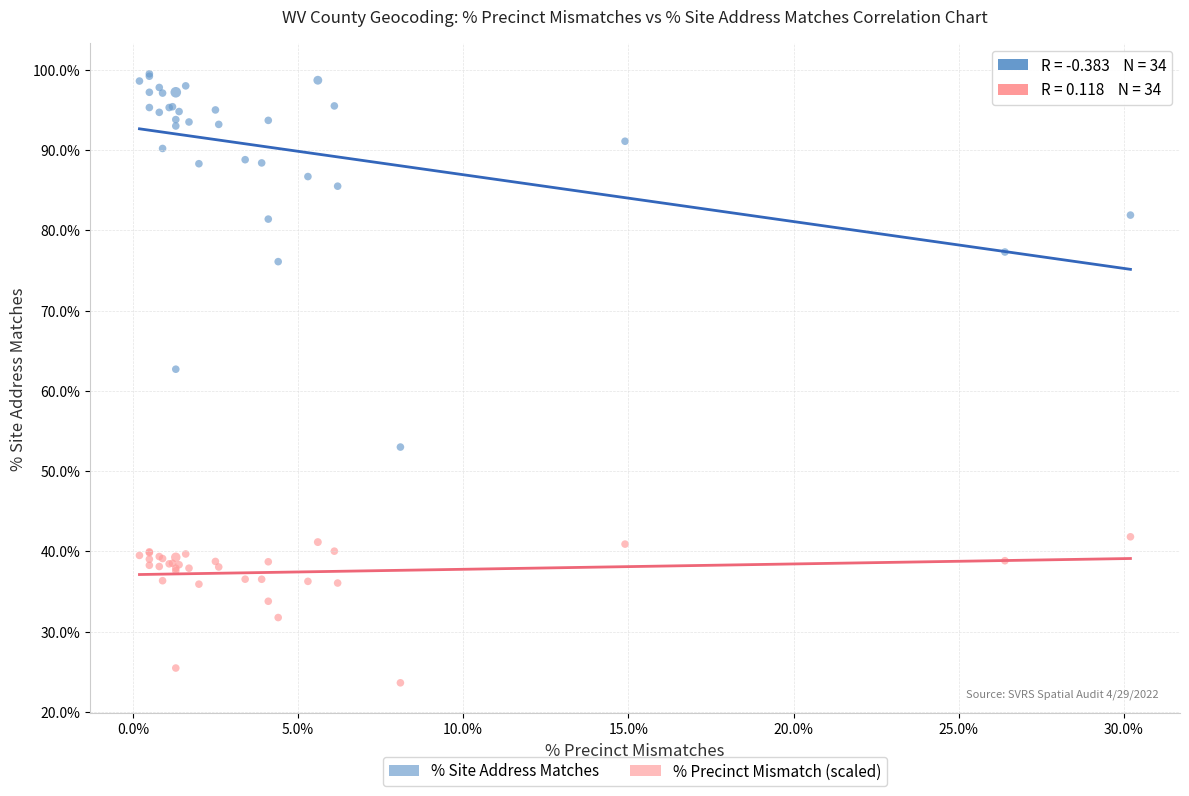

What are all the series names shown in the legend?

% Site Address Matches, % Precinct Mismatch (scaled)